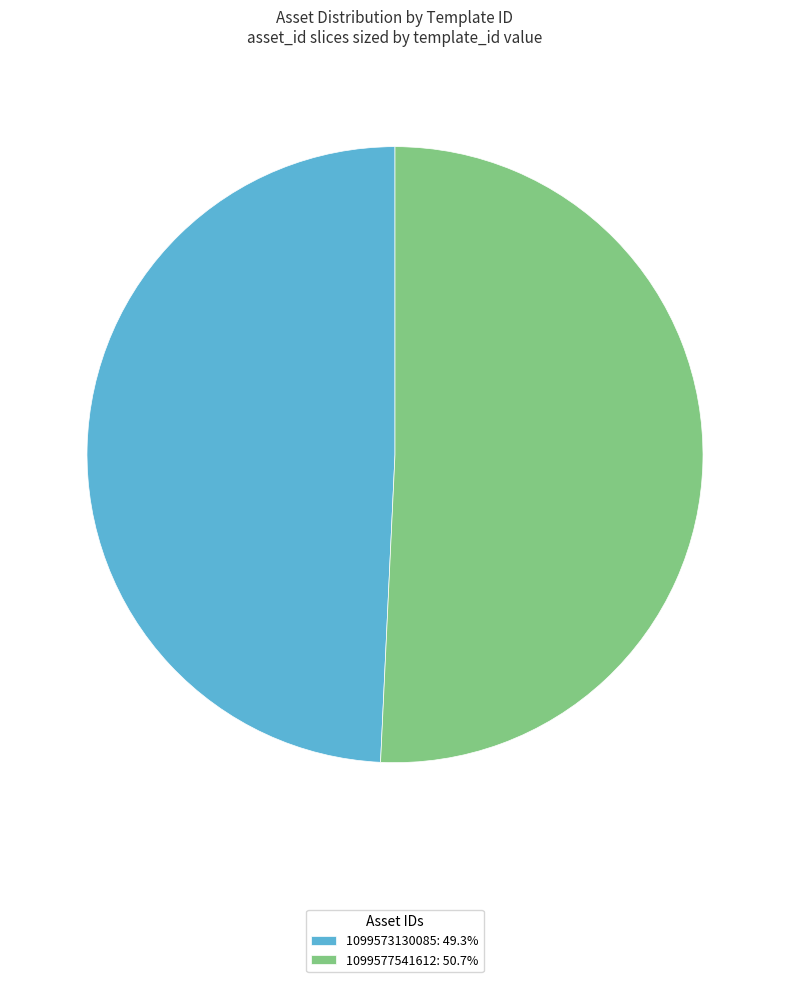

How many slices are in this pie chart?

2